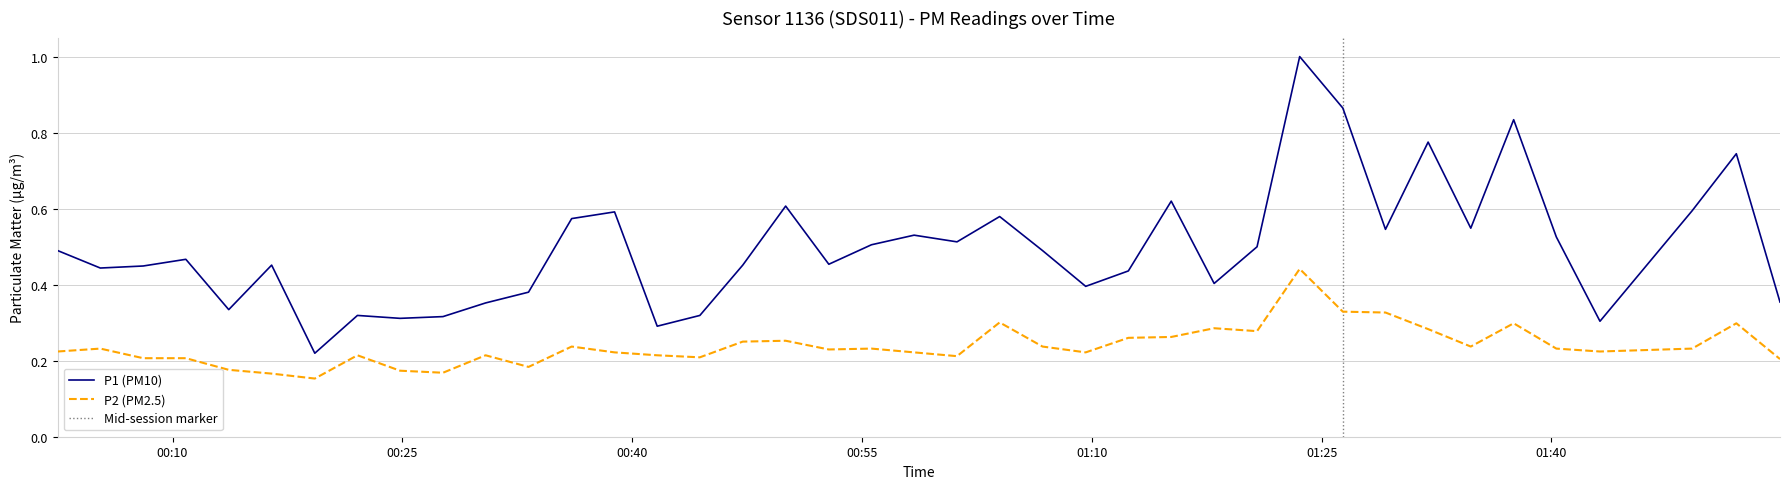

Count the P1 values in the range 0 to 1.

40